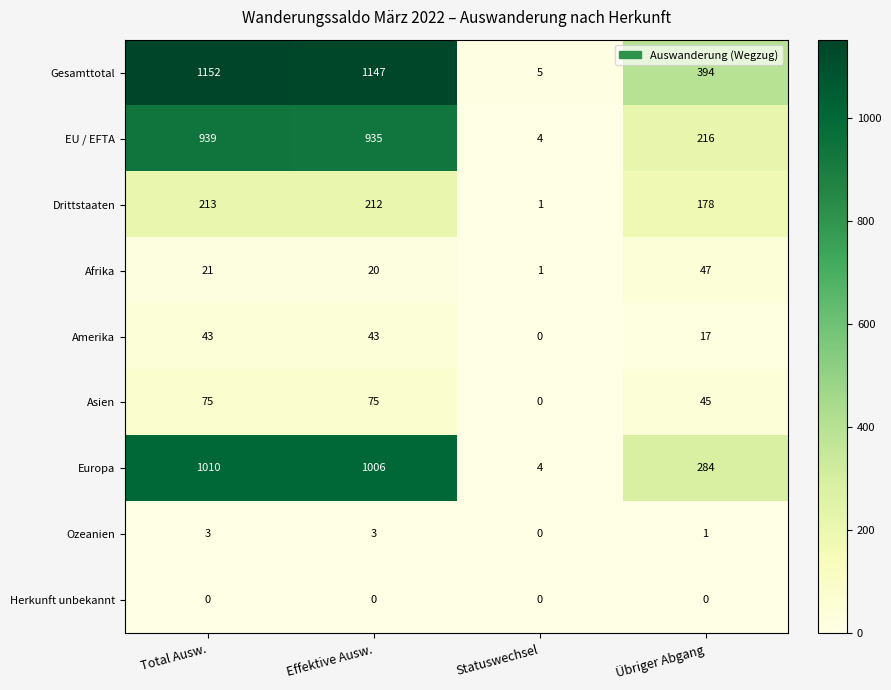

Read the EU / EFTA value at Effektive Ausw..

935